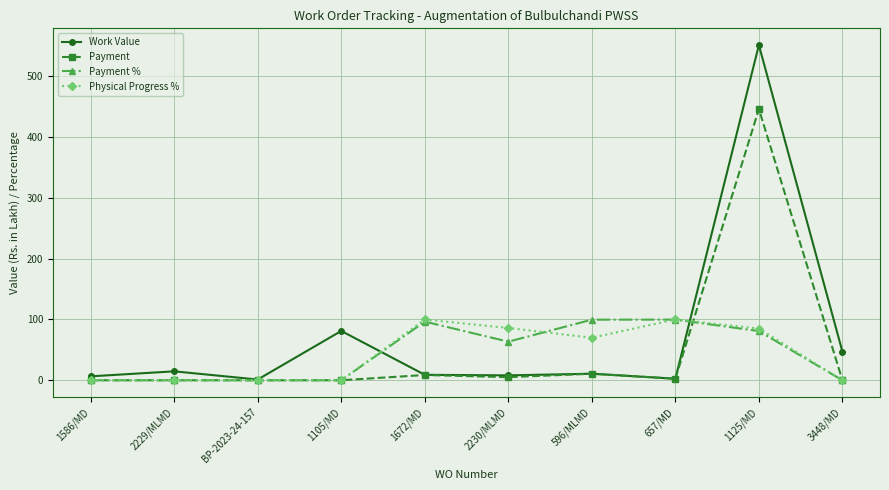

Which series has the widest spread of values?

Work Value